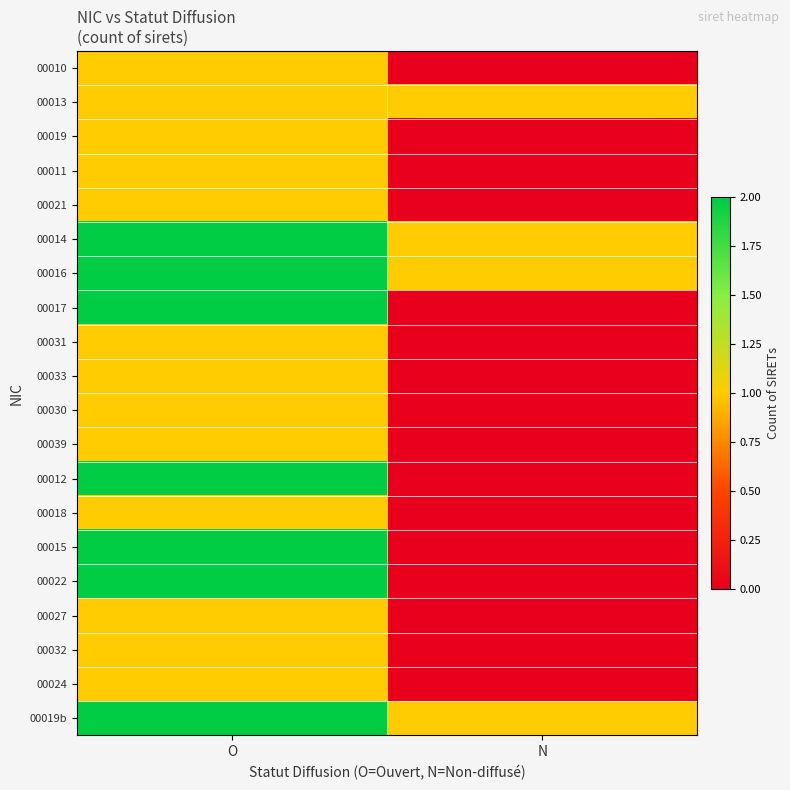

Rank the series at N from lowest to highest value.

00010, 00019, 00011, 00021, 00017, 00031, 00033, 00030, 00039, 00012, 00018, 00015, 00022, 00027, 00032, 00024, 00013, 00014, 00016, 00019b